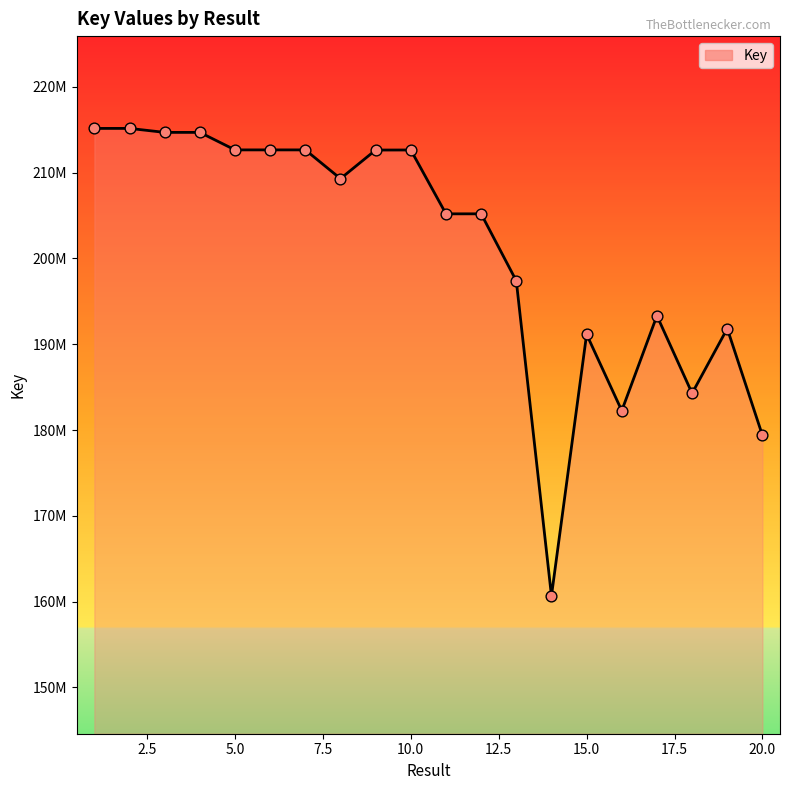

Does the chart have visible grid lines?

No